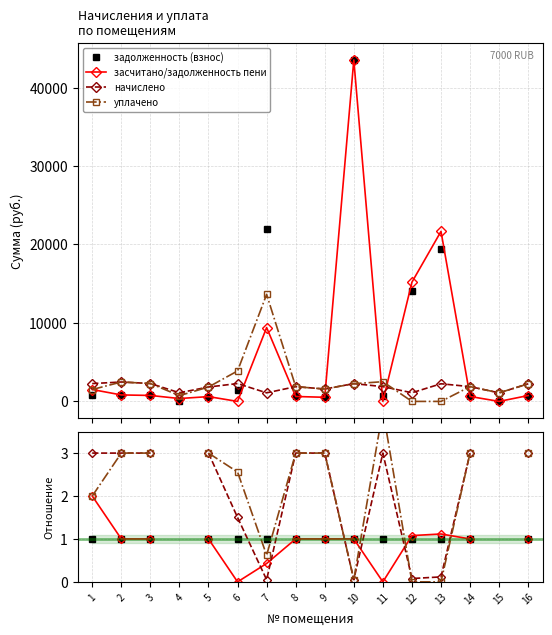

How many data points in задолженность (взнос) are above 757?

8